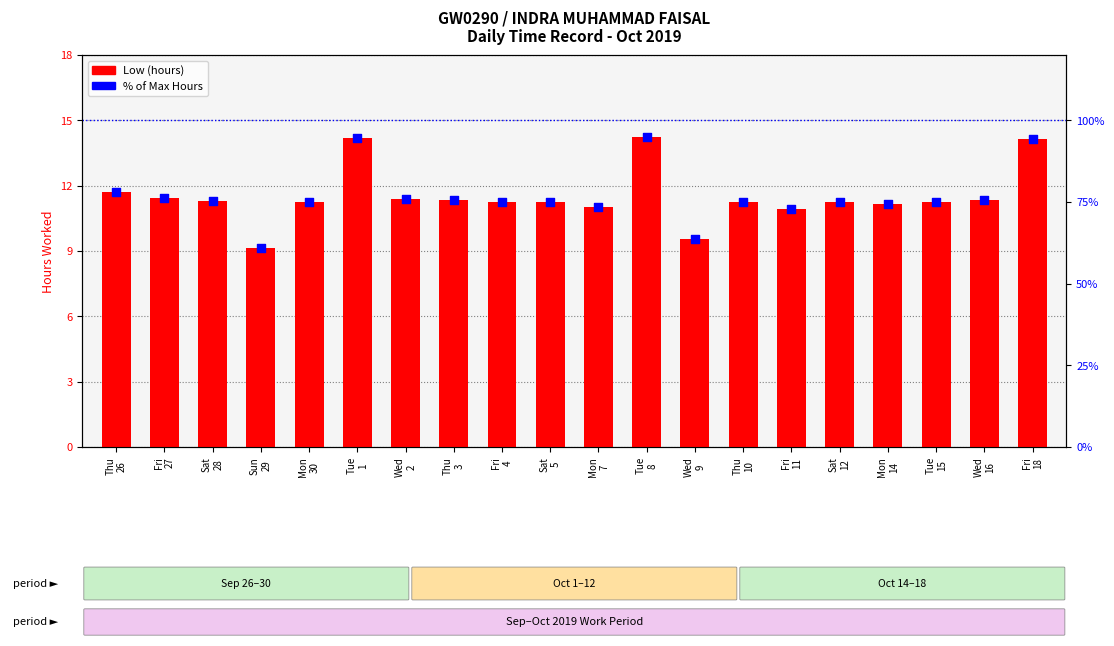

Which series has the largest total across all categories?

% of Max Hours